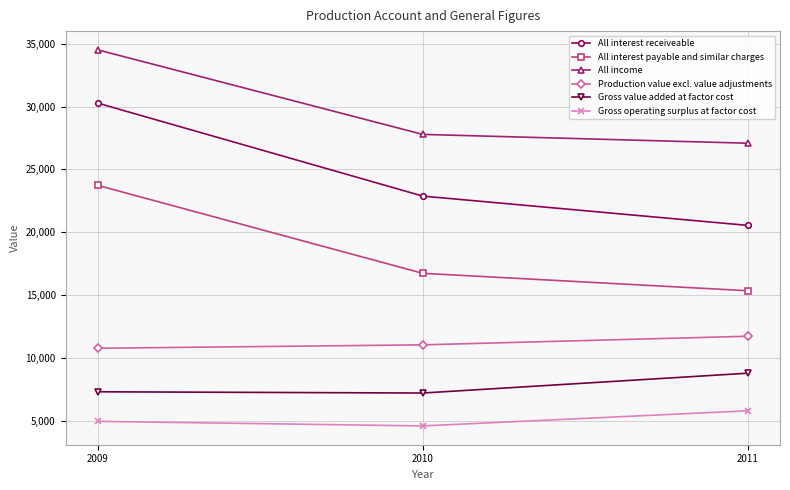

Count the number of categories in the chart.

3